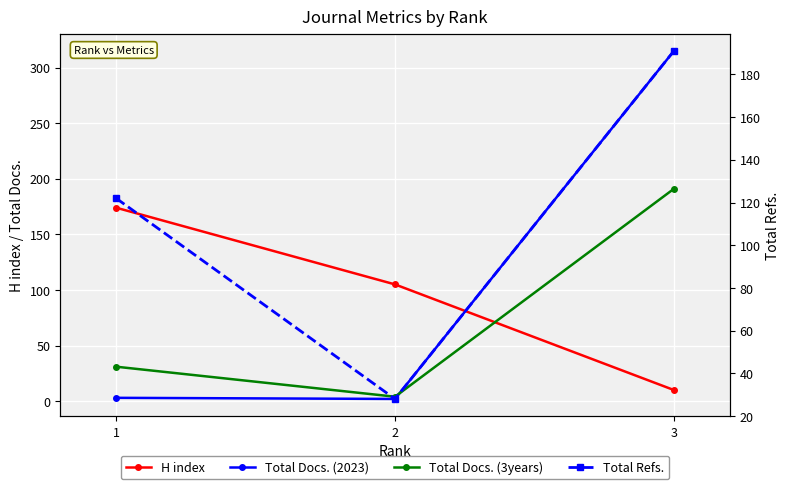

What is the average value of the Total Refs. series?

114